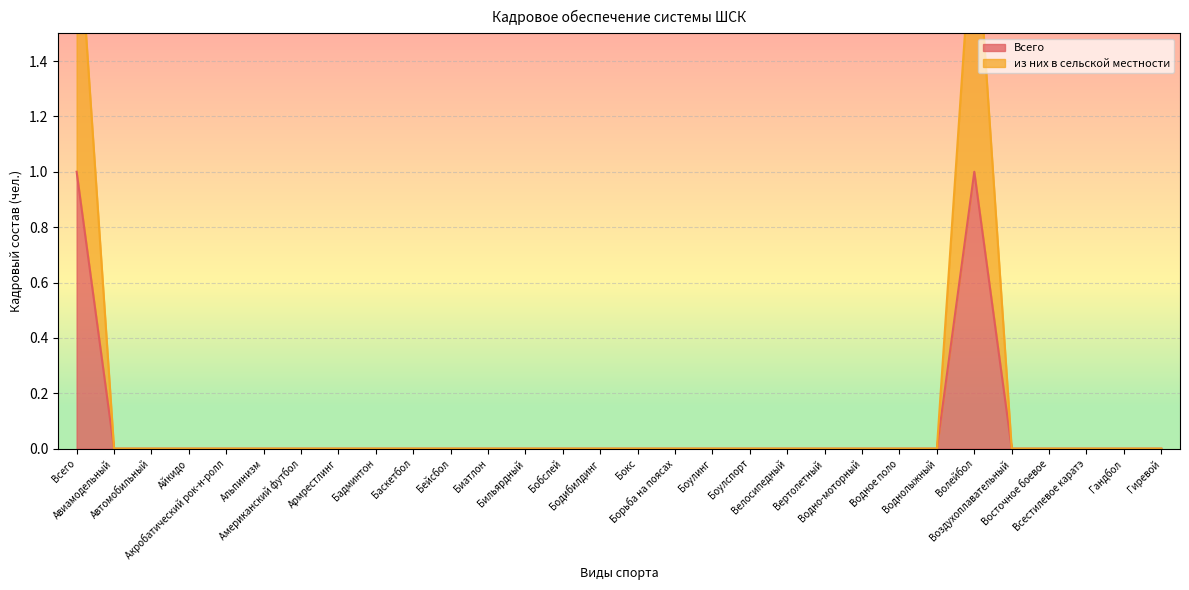

Is it true that Всего equals 0 at Бодибилдинг?

False